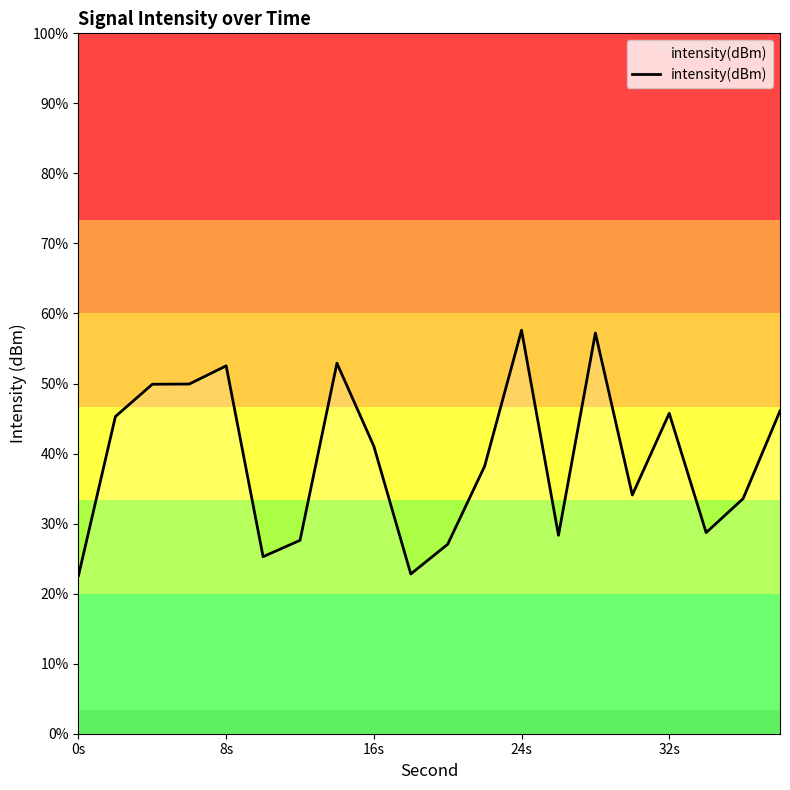

The value at 13 is -69.8. True or false?

False